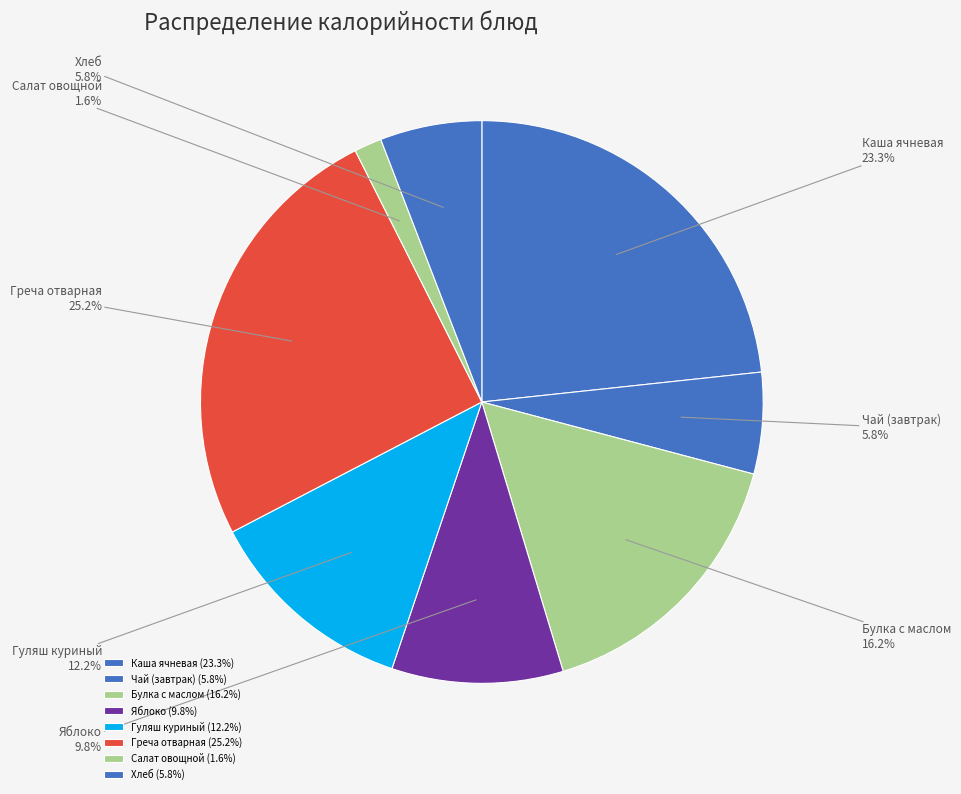

Does Гуляш куриный represent more than half of the total?

No